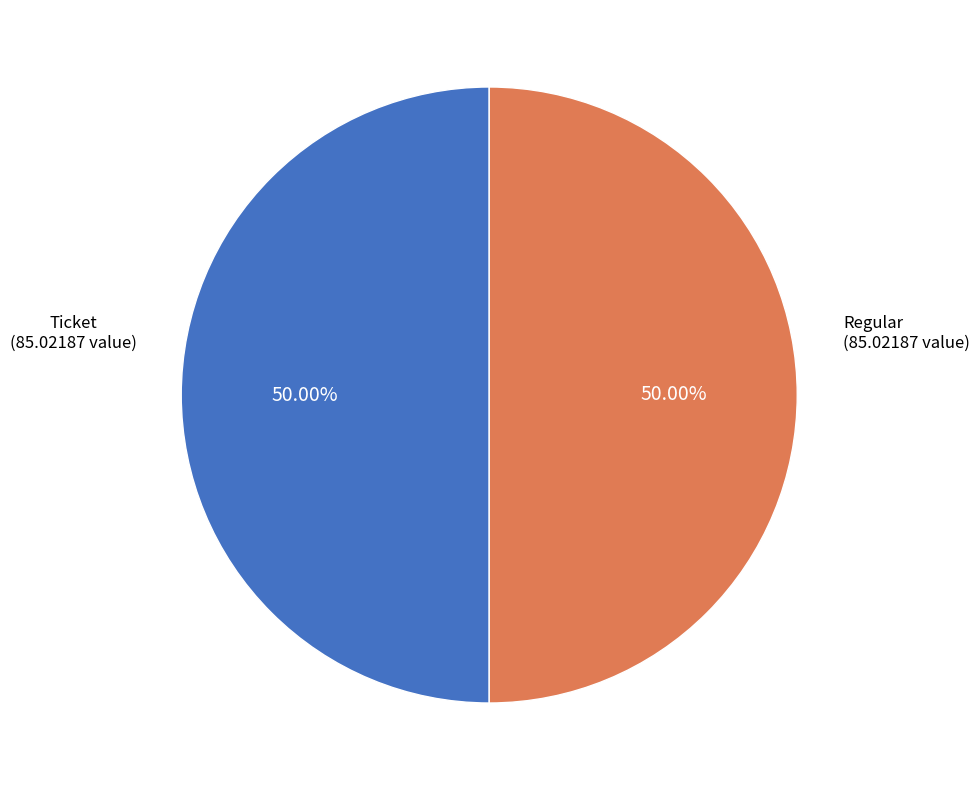

Do Regular and Ticket together represent more than half of the pie?

Yes